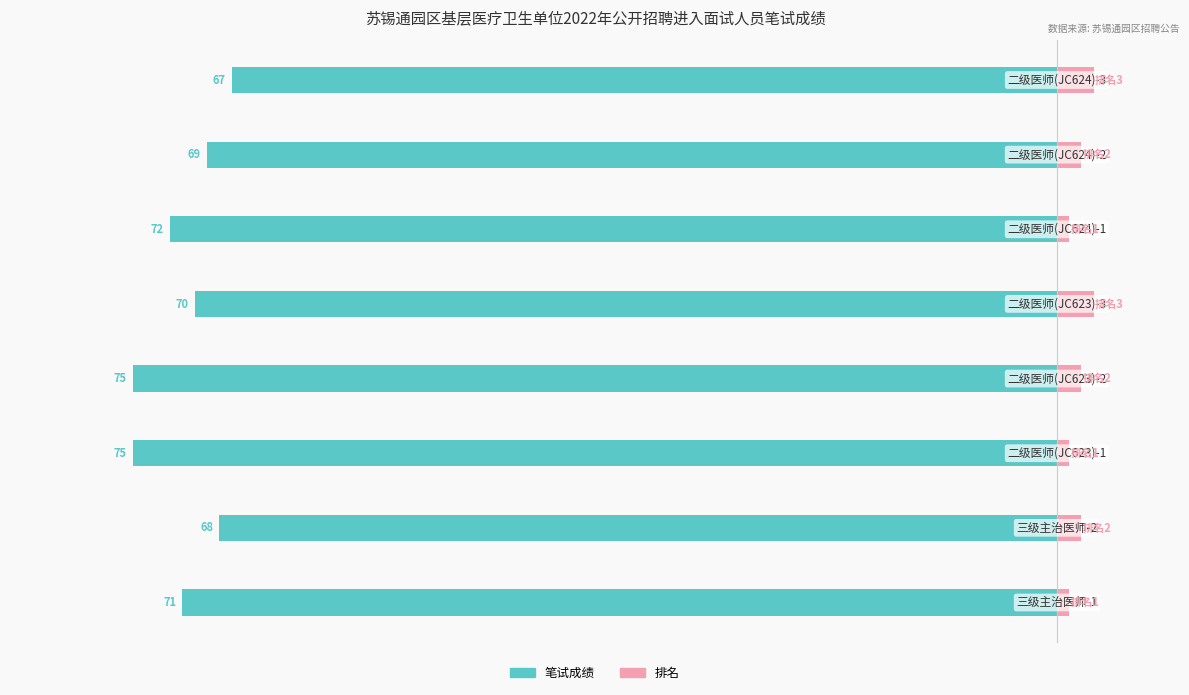

What is the average value of the 排名 series?

2